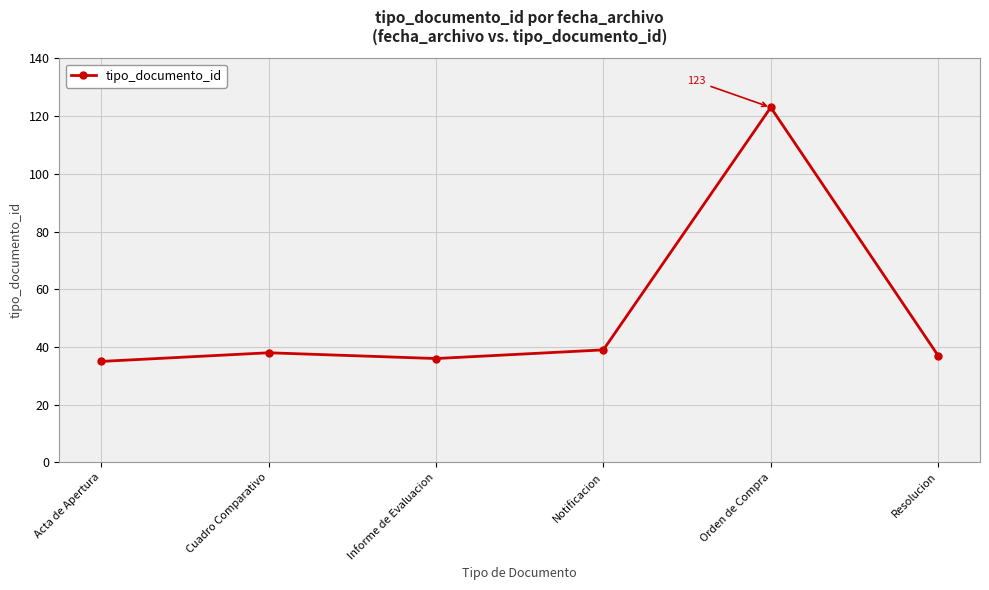

Between Orden de Compra and Acta de Apertura, which is larger?

Orden de Compra